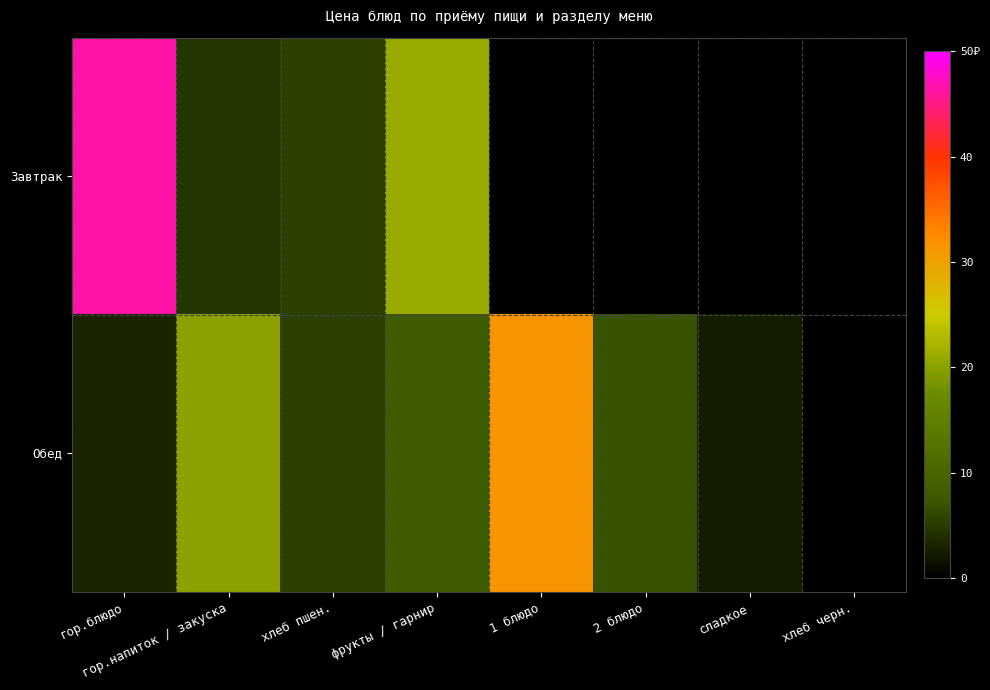

Where does the Обед series first go above 8?

гор.напиток / закуска